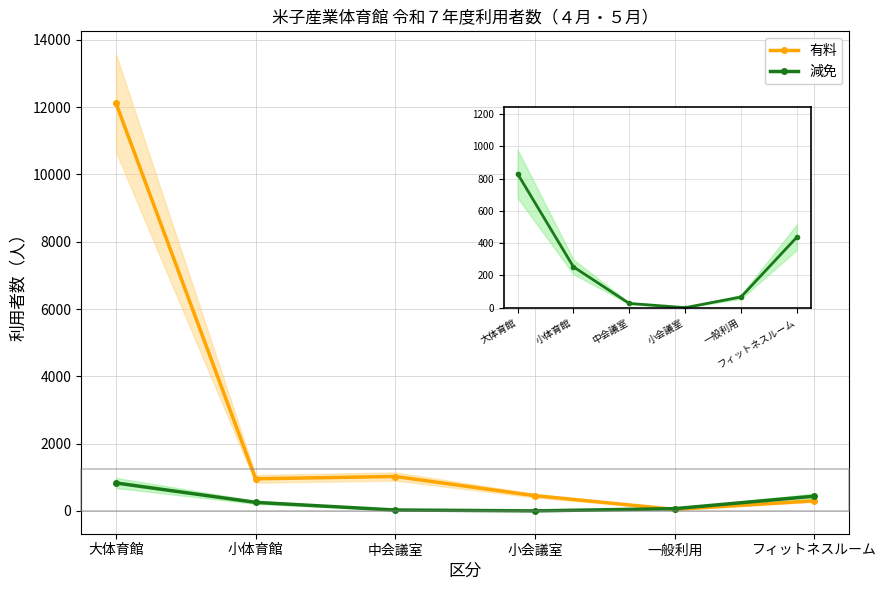

Where is the first local minimum for 減免?

小会議室